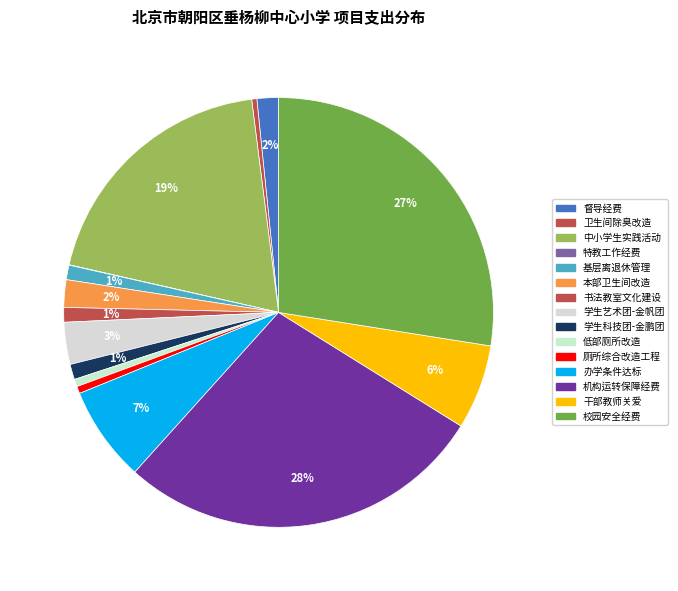

What is the largest slice in the pie chart?

其他项目-机构运转及教育教学保障经费